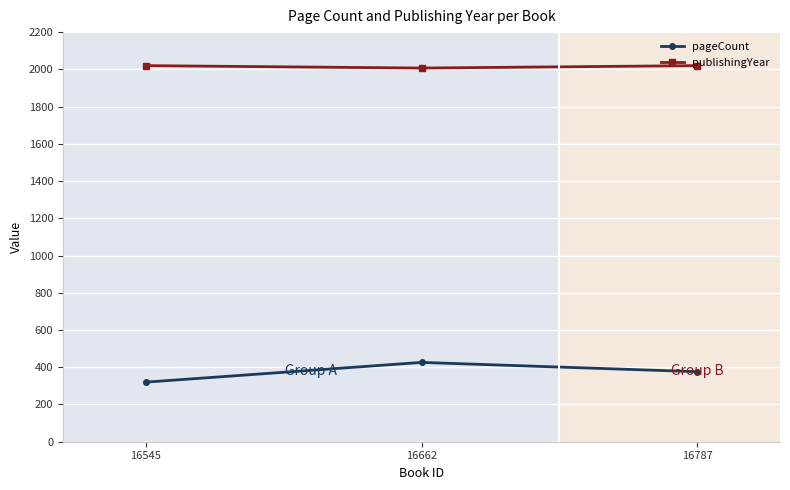

The value of pageCount at 16545 is 320. True or false?

True